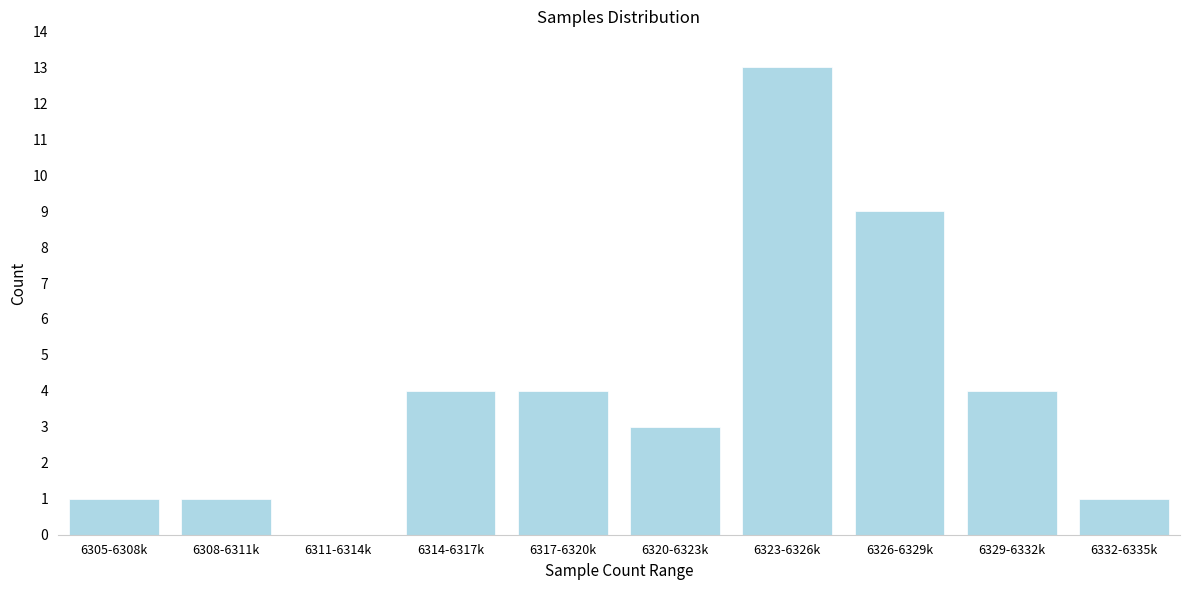

Reading left to right, transcribe all the data shown in this chart.

6305-6308k=1	6308-6311k=1	6311-6314k=0	6314-6317k=4	6317-6320k=4	6320-6323k=3	6323-6326k=13	6326-6329k=9	6329-6332k=4	6332-6335k=1